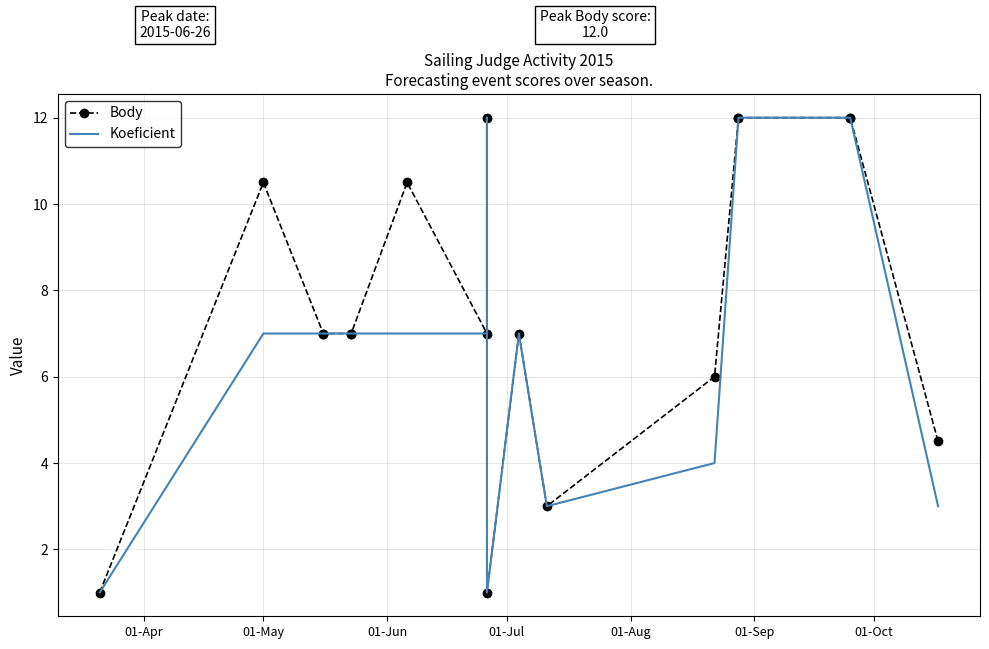

What is the sum of all Body values?

138.5